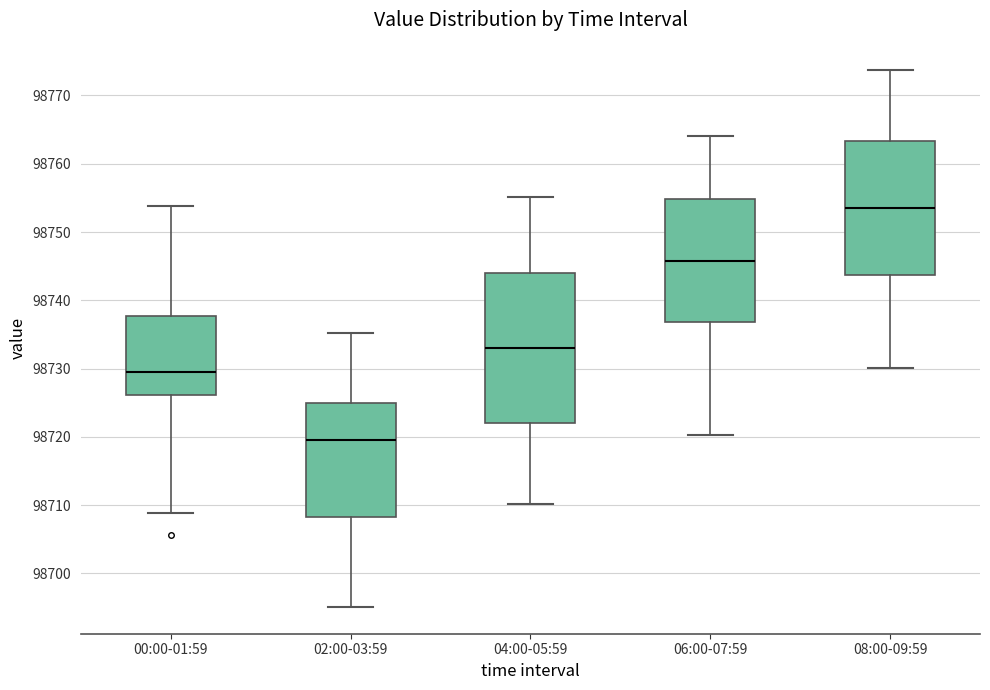

Which box's median line is the lowest?

02:00-03:59